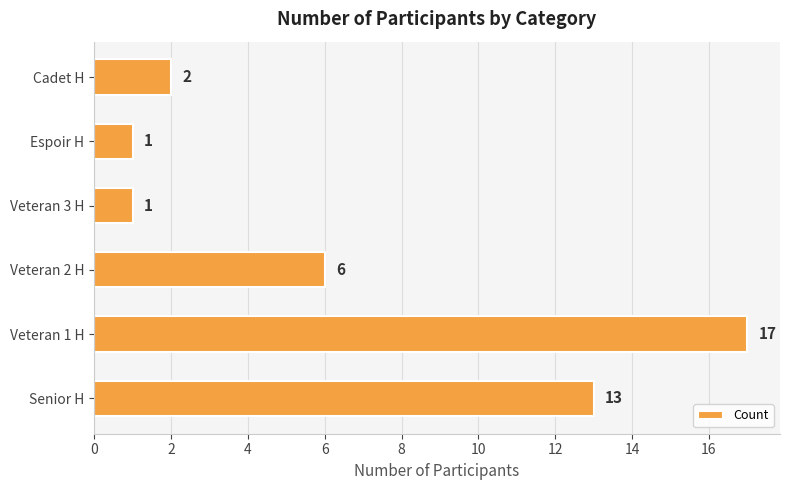

Reading bottom to top, extract all data points from this chart.

Senior H=13	Veteran 1 H=17	Veteran 2 H=6	Veteran 3 H=1	Espoir H=1	Cadet H=2